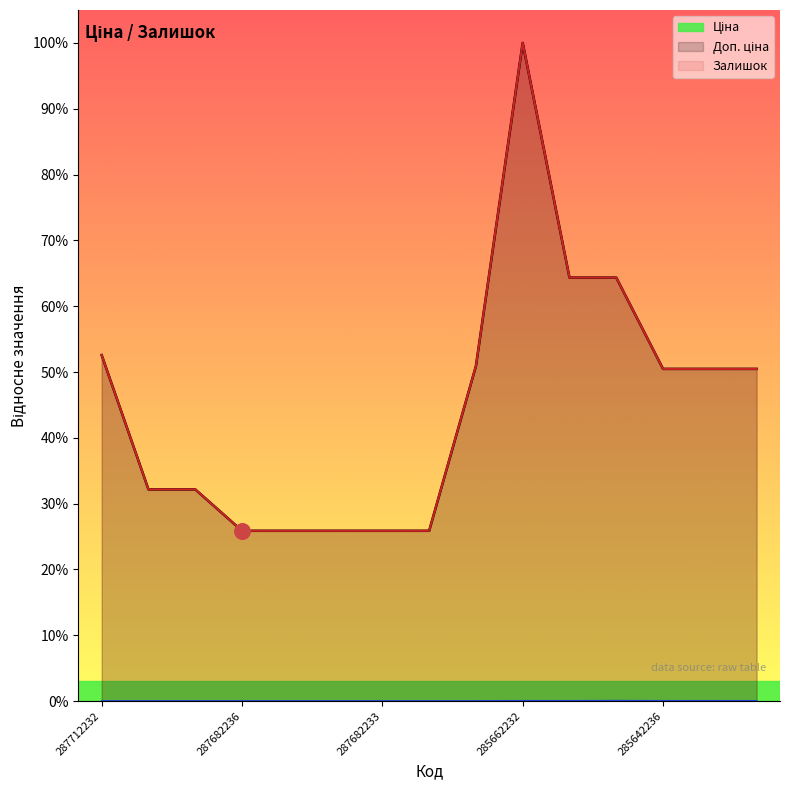

At how many categories does at least one series exceed 18?

15